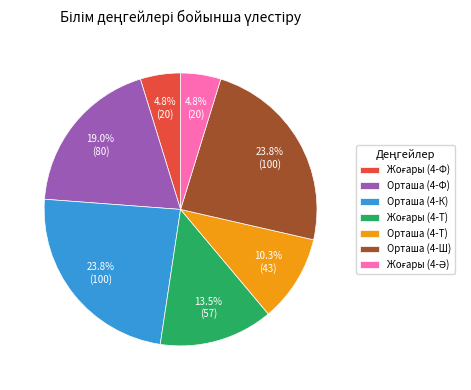

What is the ratio of the value at Орташа (4-Т) to the value at Орташа (4-Ш)?

0.4